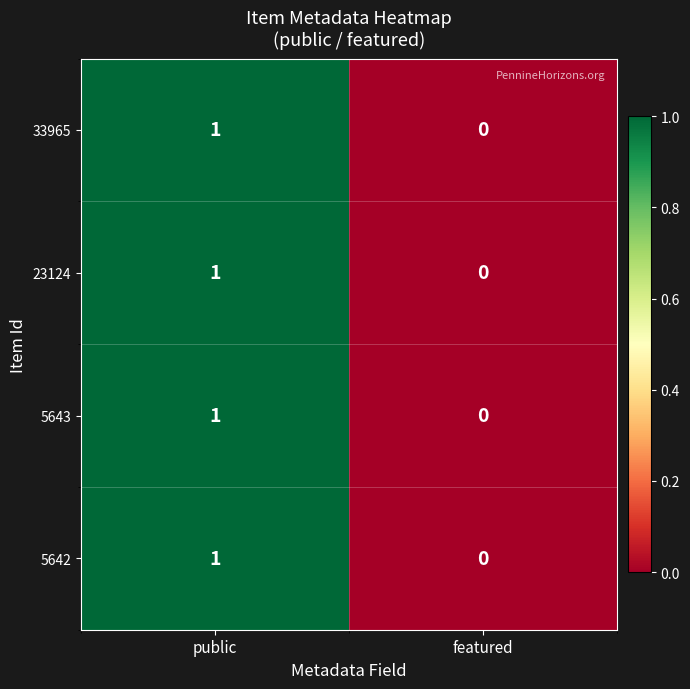

Is it true that 5643 equals 0 at featured?

True